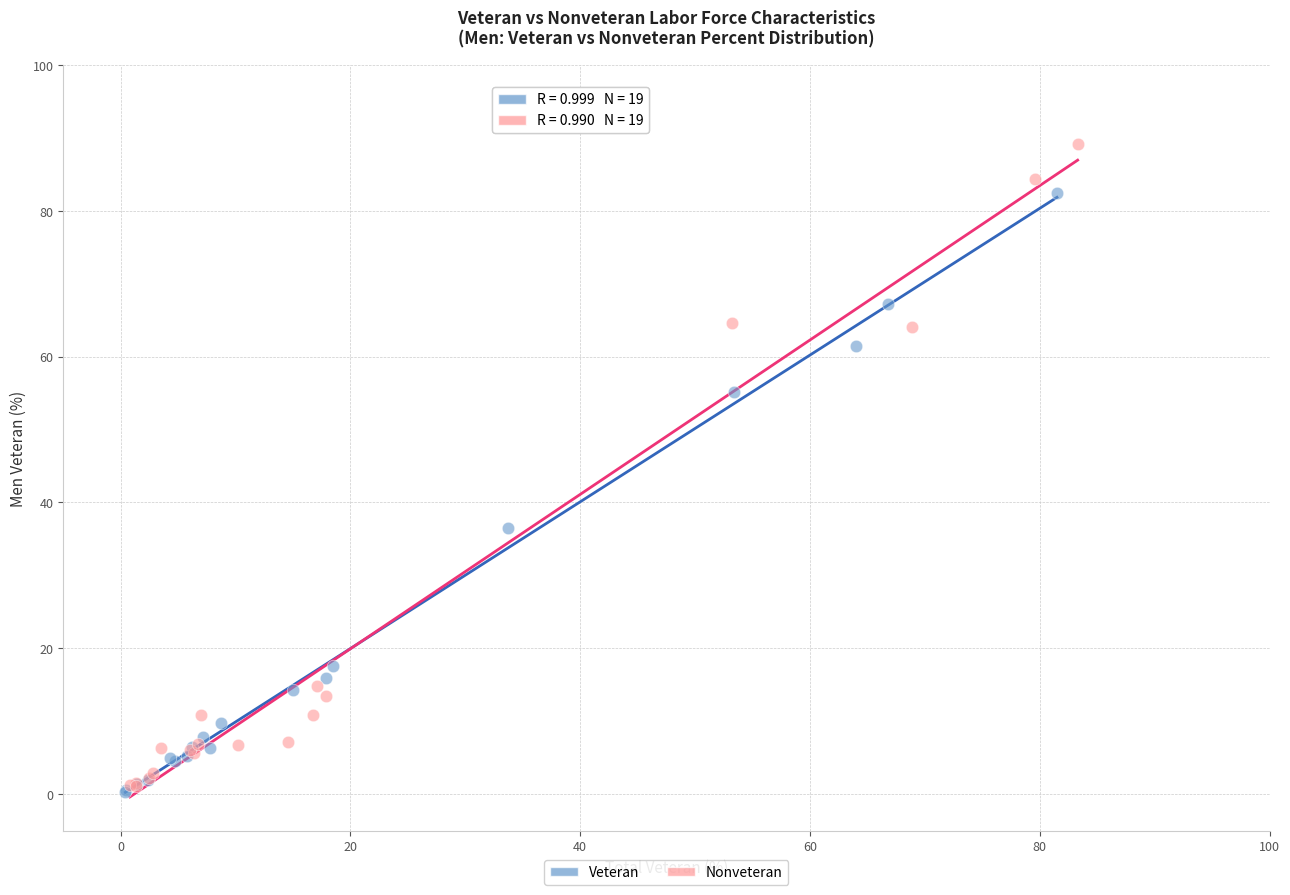

Which series has the largest Y range (max minus min)?

Nonveteran